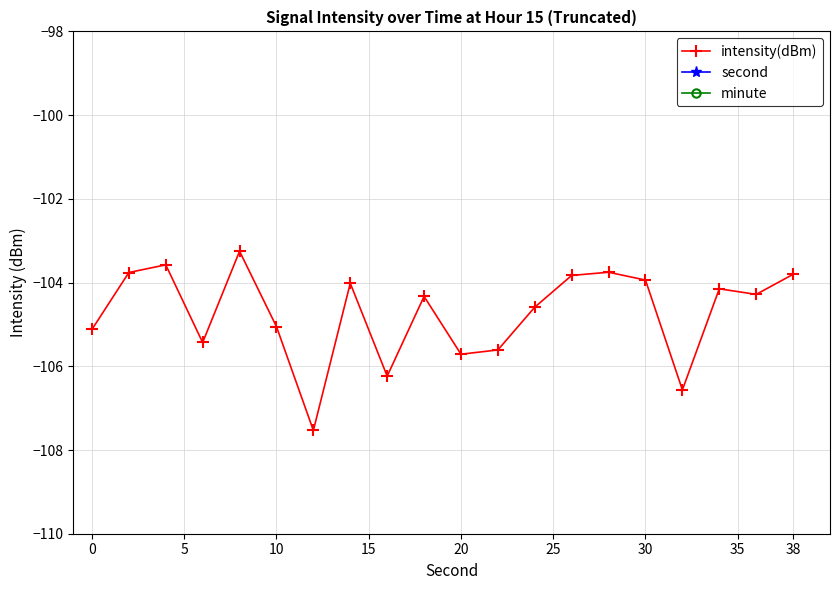

True or false: second and minute cross at least once.

False